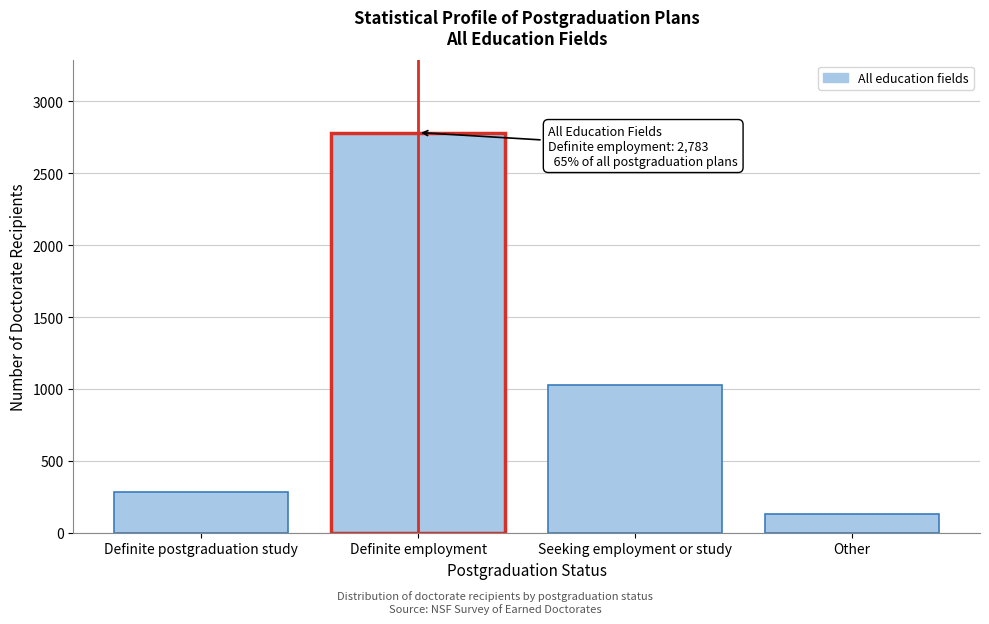

Reading left to right, extract all data points from this chart.

Definite postgraduation study=282	Definite employment=2783	Seeking employment or study=1025	Other=127